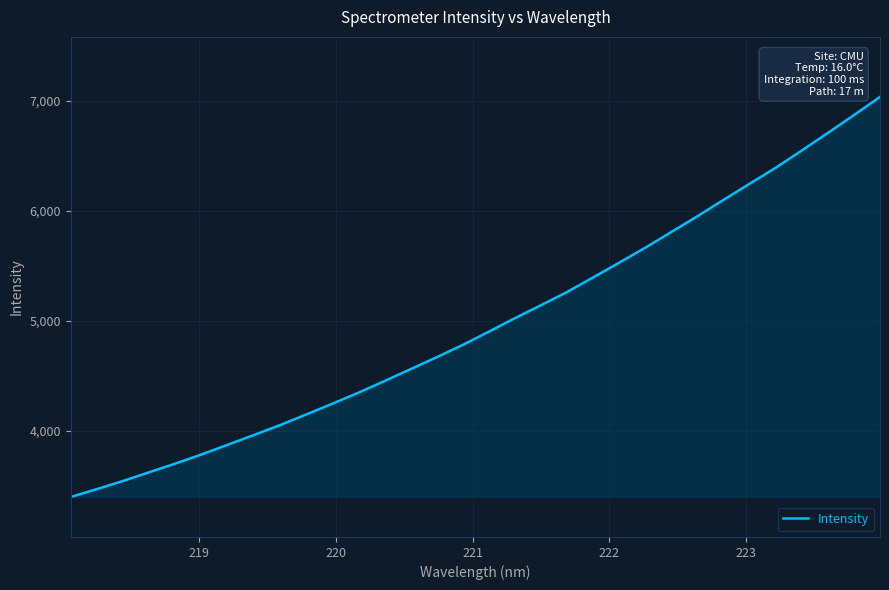

What is the smallest value displayed?

3396.7